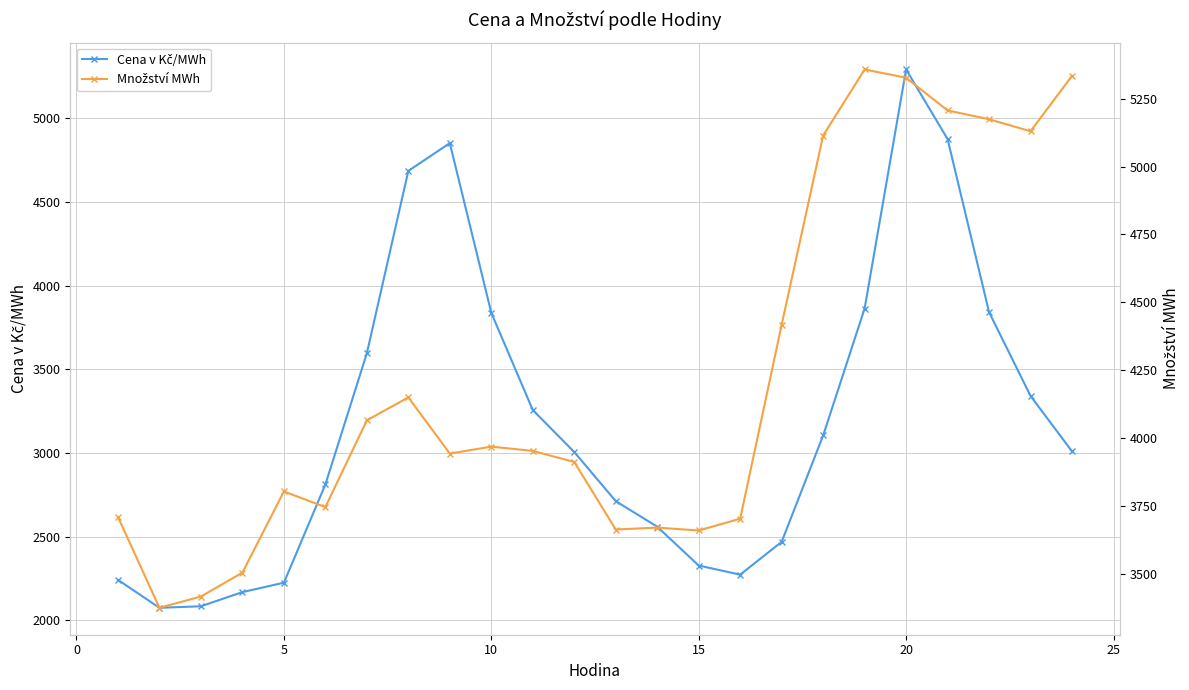

What are all the series names shown in the legend?

Cena v Kč/MWh, Množství MWh